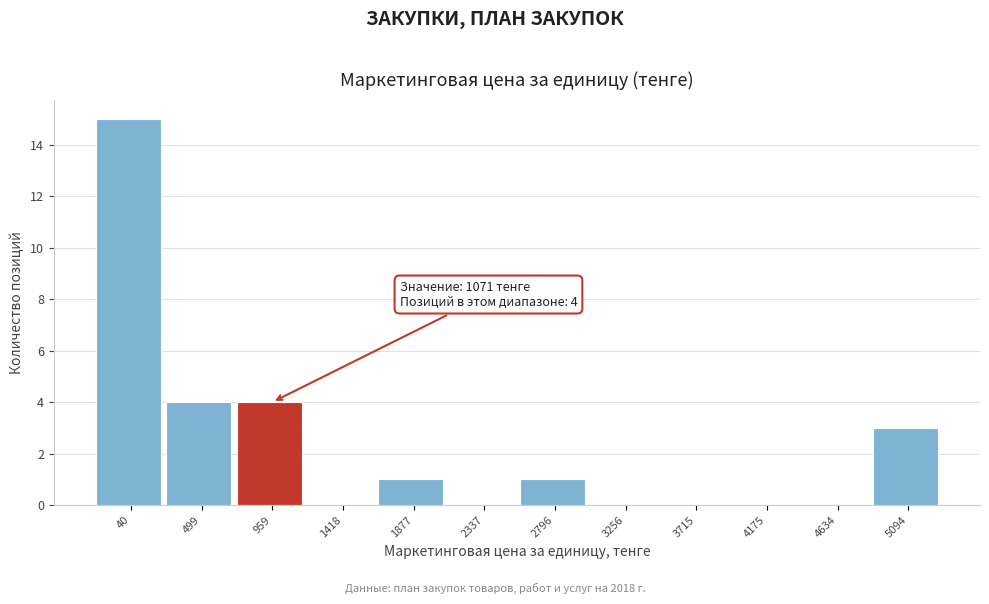

Reading left to right, transcribe all the data shown in this chart.

40=15	499=4	959=4	1418=0	1877=1	2337=0	2796=1	3256=0	3715=0	4175=0	4634=0	5094=3